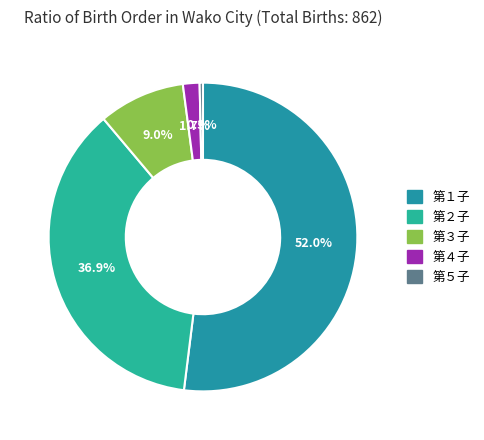

What percentage is the 第２子 slice, to the nearest percent?

37%